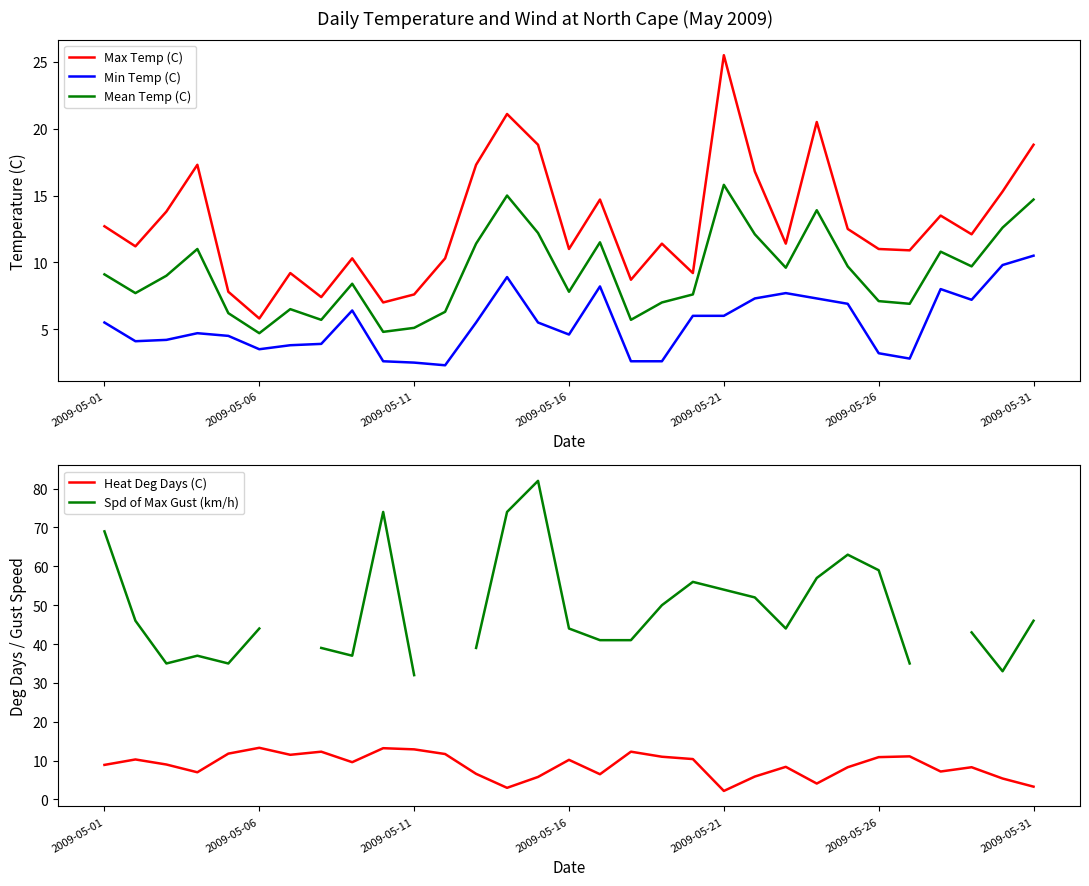

Does the chart have visible grid lines?

No